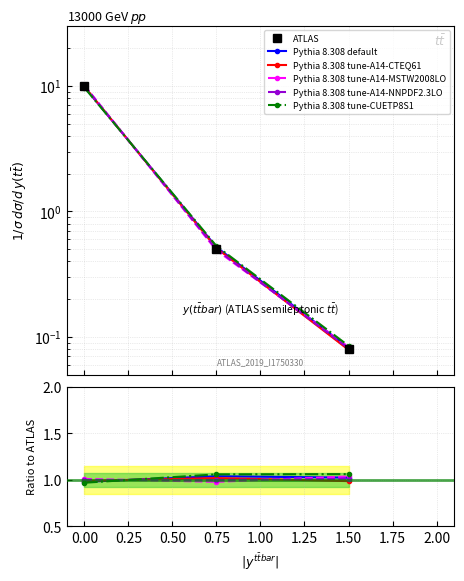

At how many categories does at least one series exceed 3?

1